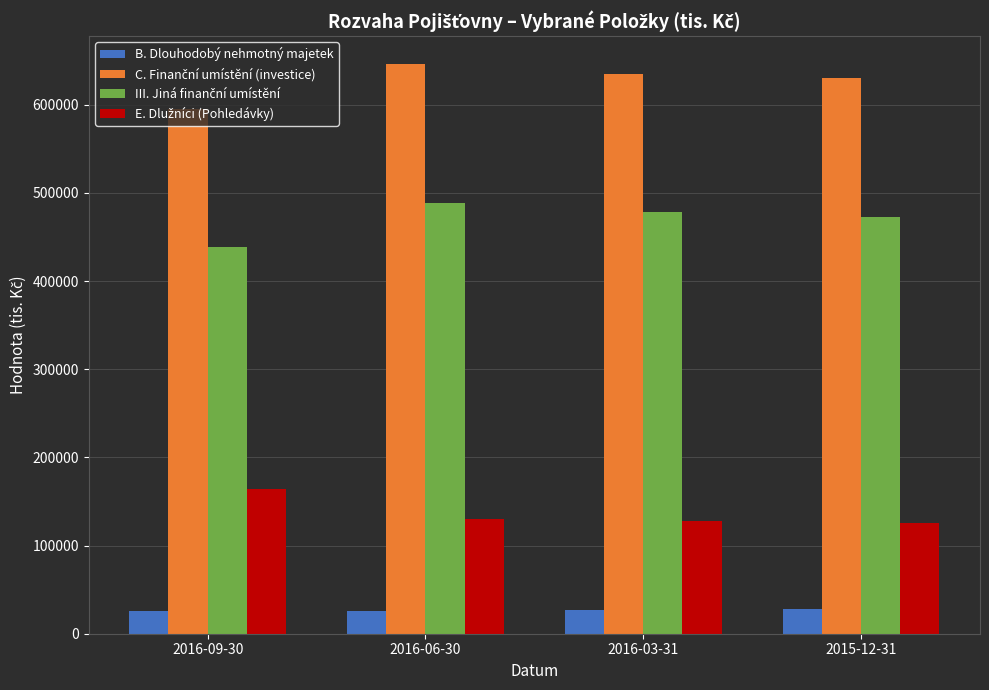

At how many categories does at least one series exceed 155793?

4